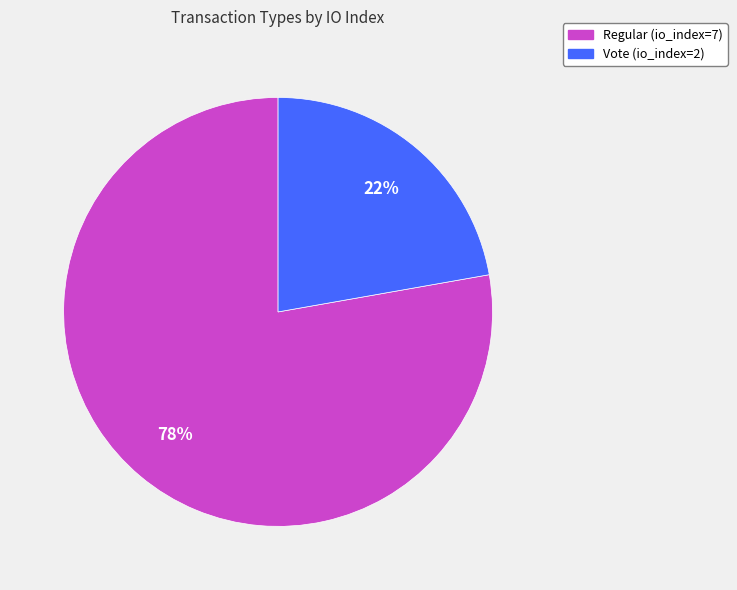

To the nearest percent, what is the difference between the largest and smallest slice percentages?

56%